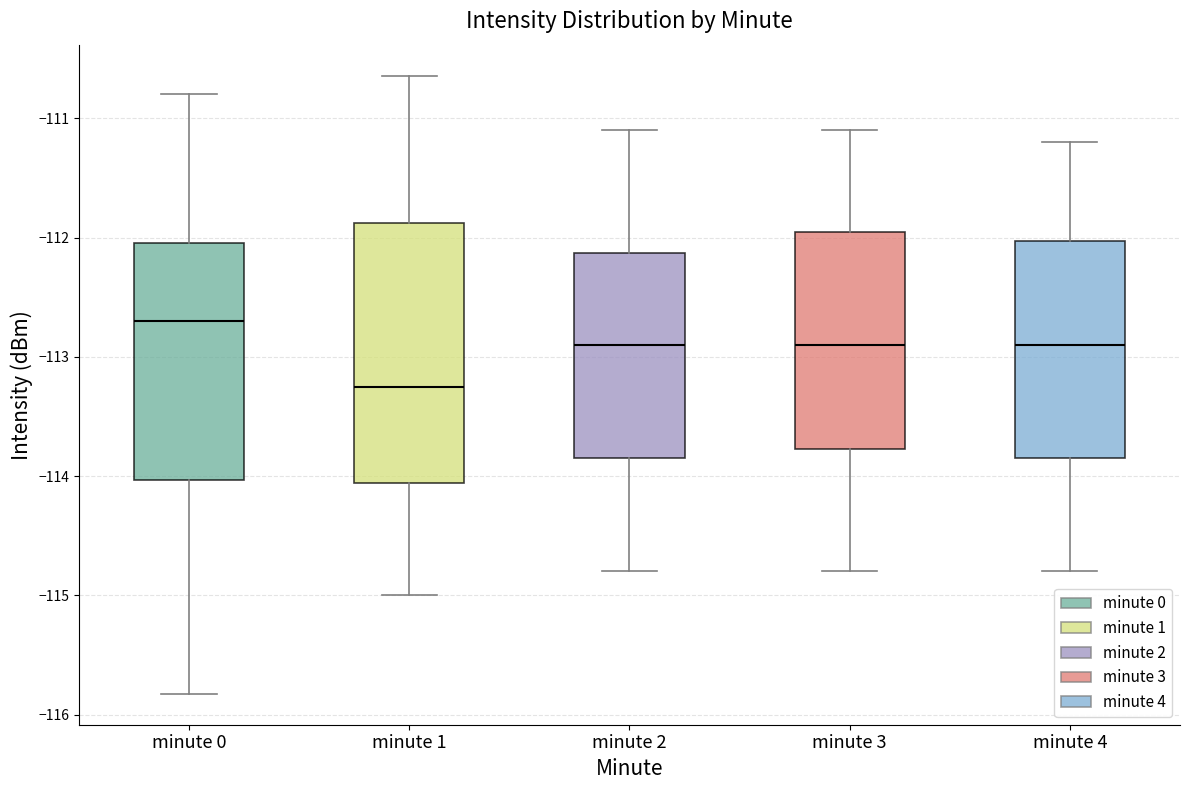

Which box is the tallest, from its lower edge to its upper edge?

minute 1